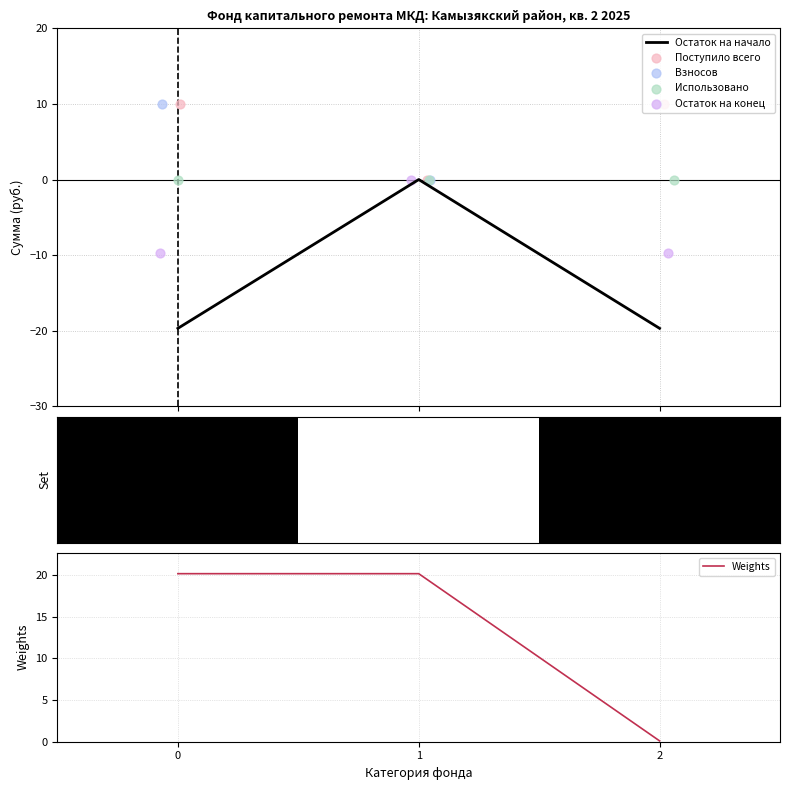

What is the total value across all series at 2?

-9.2